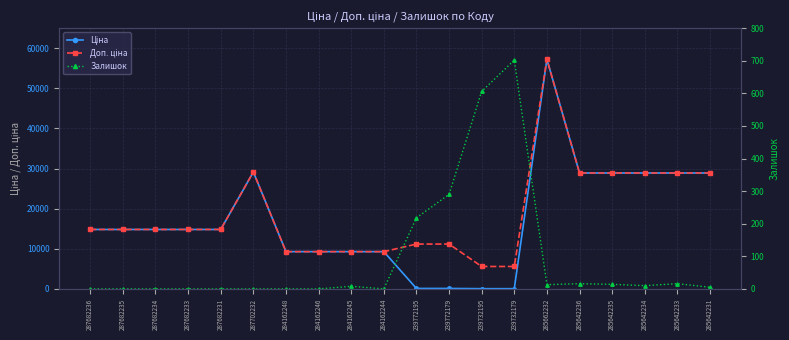

Where is Залишок nearest to the value 351?

239772179